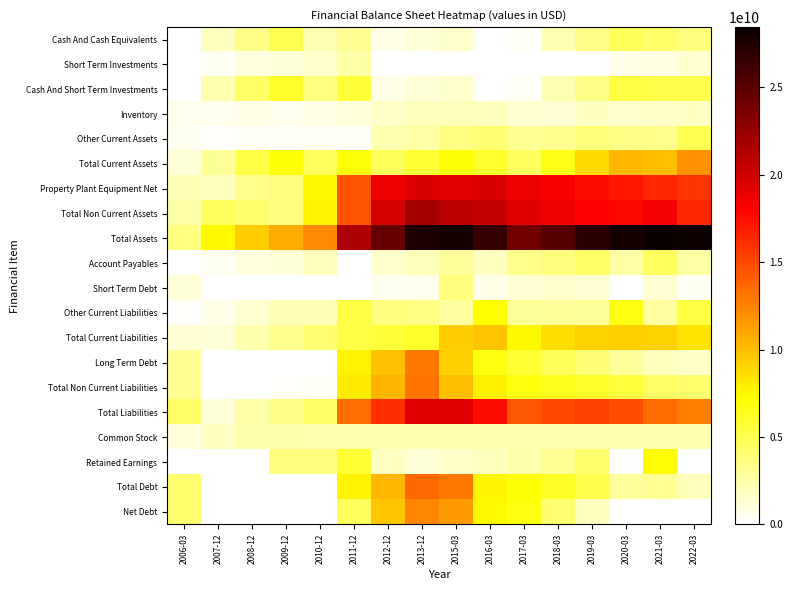

Count the number of categories in the chart.

16